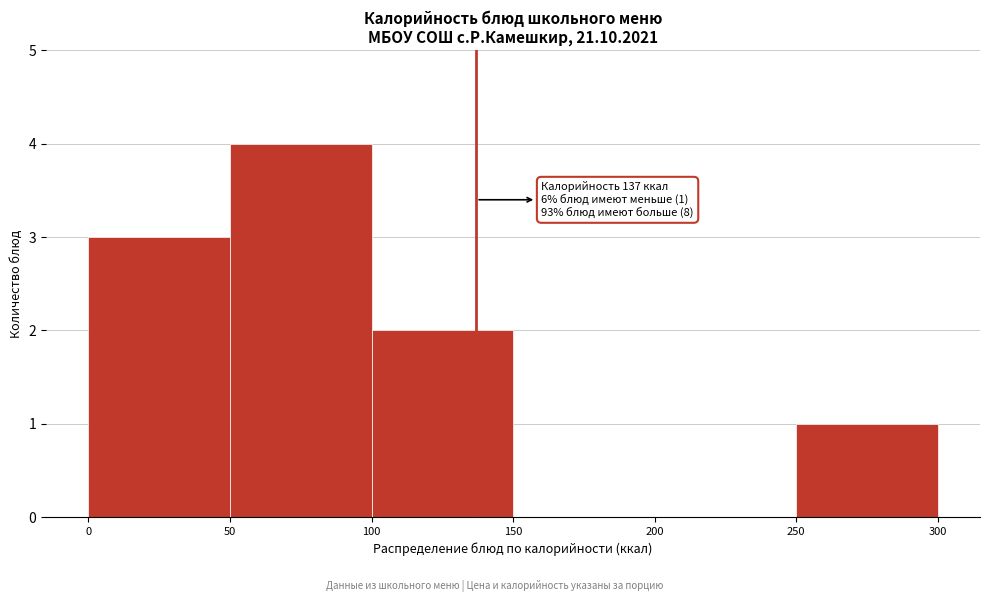

Which range on the x-axis has the tallest bar?

50 to 100